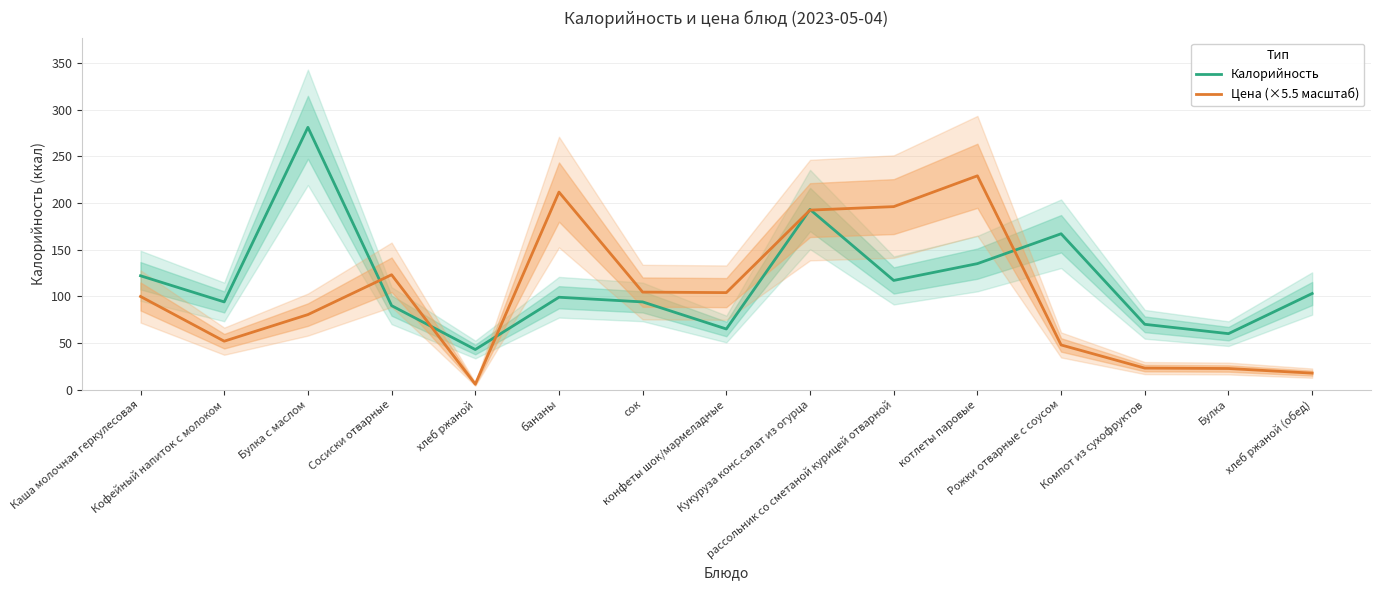

Which has a higher value, Кофейный напиток с молоком or Булка?

Кофейный напиток с молоком